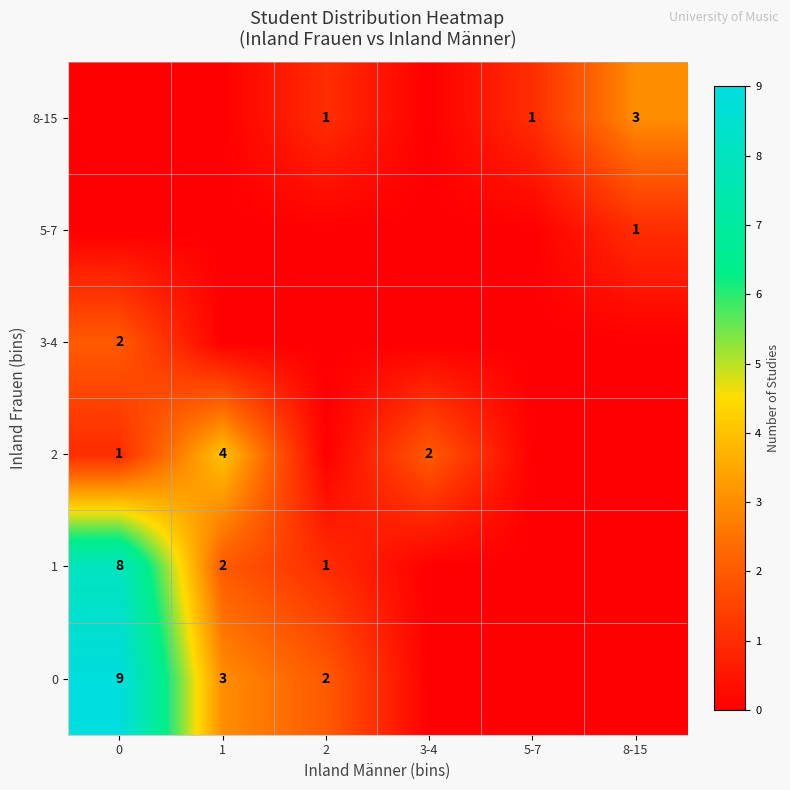

The 2 series shows 3 at 3-4. True or false?

False